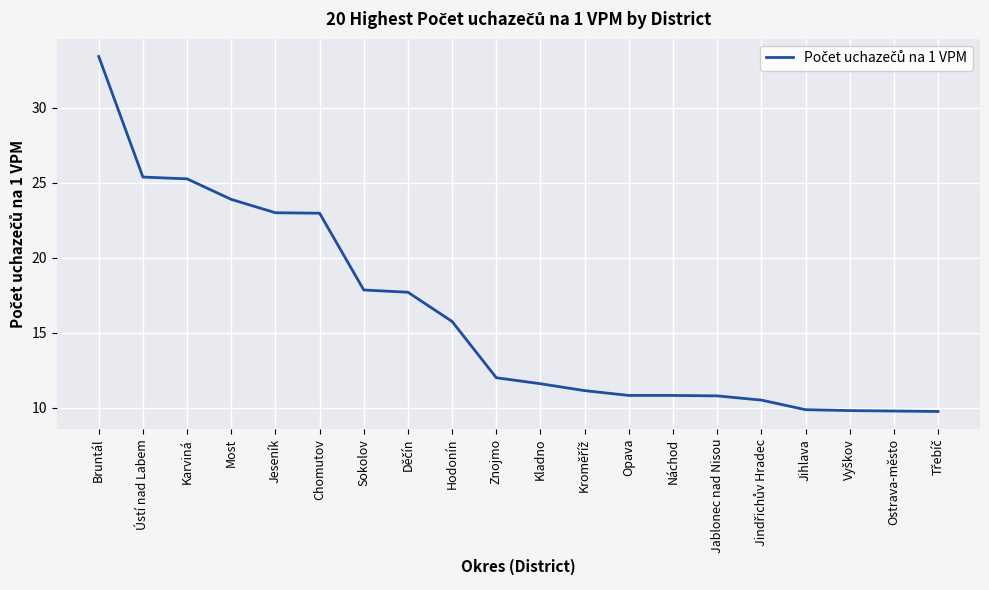

What value does the data have at Most?

23.9